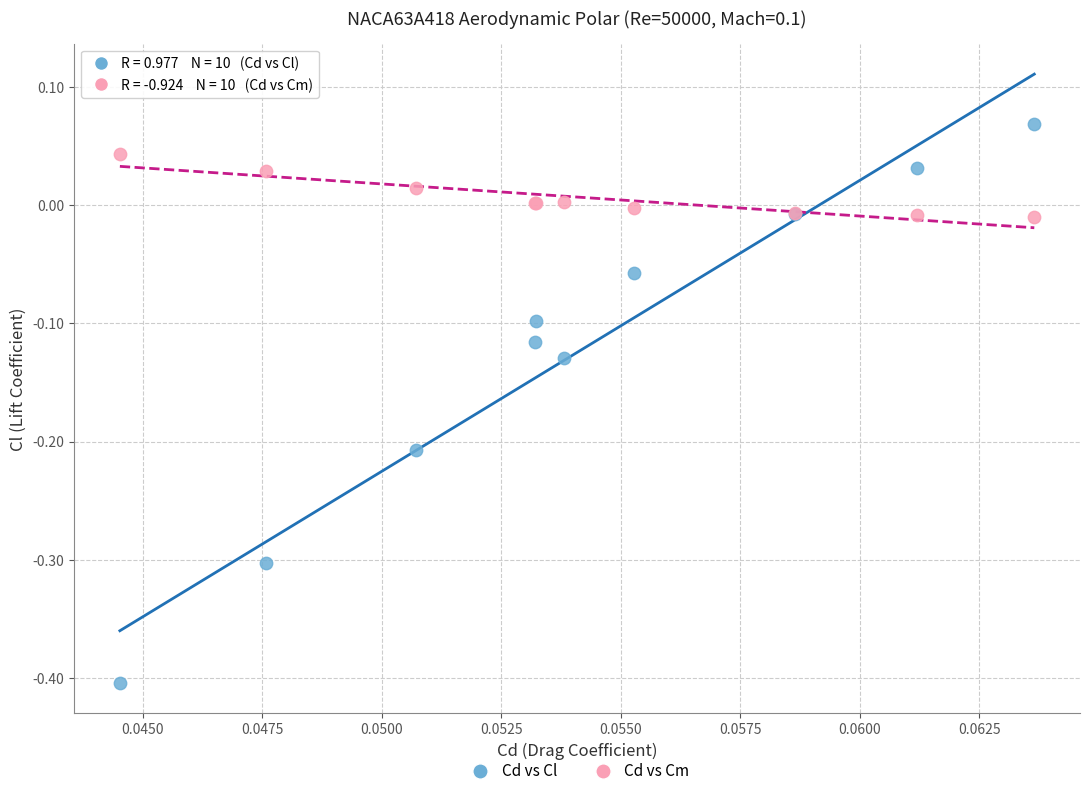

Which series has the widest spread of Y values?

Cd vs Cl